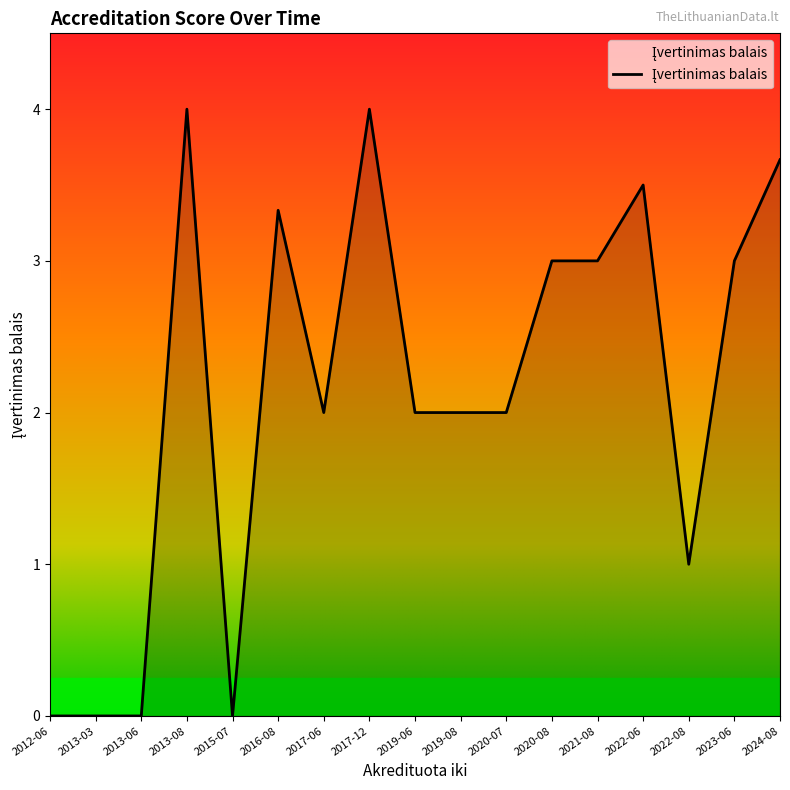

What is the difference between the maximum and minimum values?

4.0